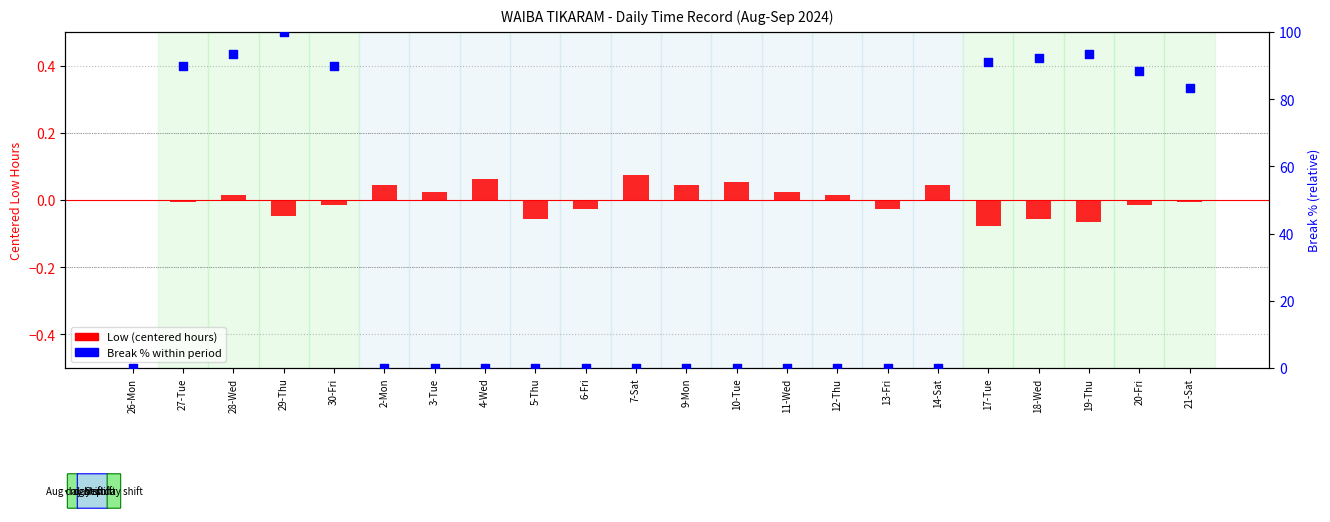

Which series has the widest spread of Y values?

Break % within period